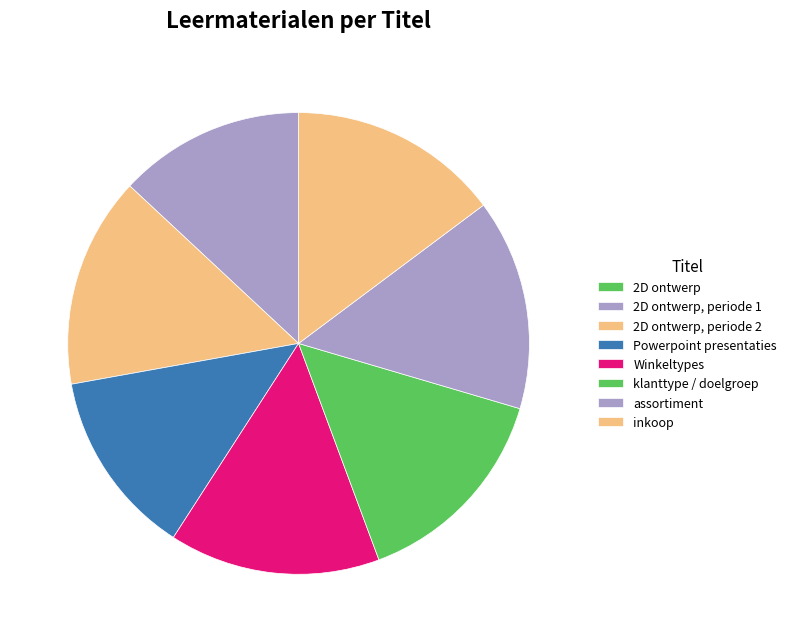

What is the largest slice in the pie chart?

inkoop